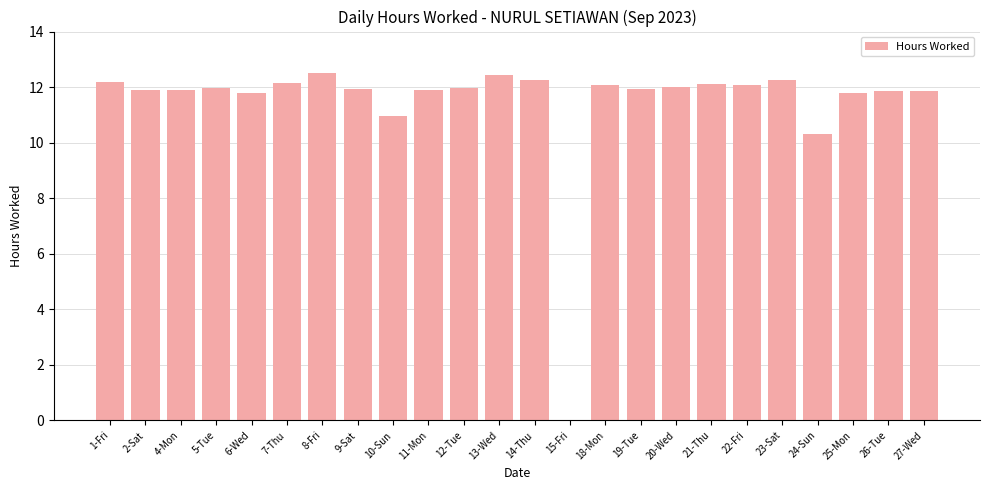

What is the difference between the values at 4-Mon and 15-Fri?

11.9